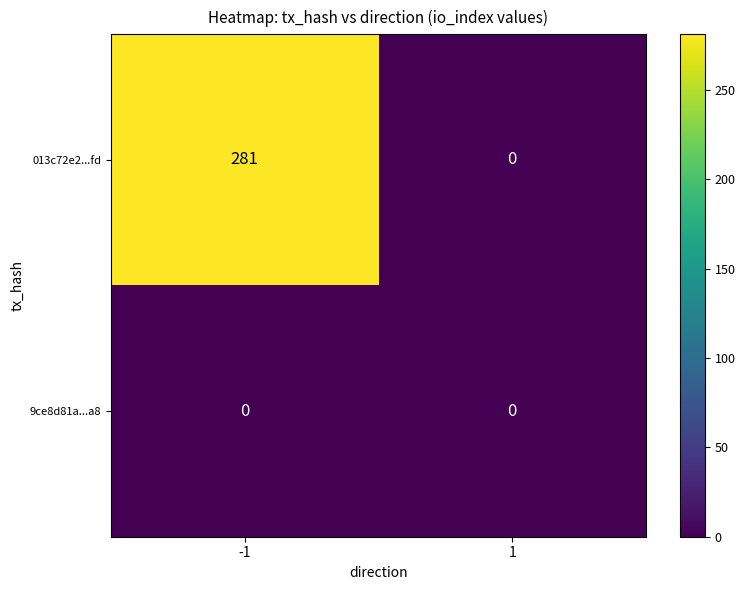

Is the value of 013c72e2...fd at -1 greater than the value of 9ce8d81a...a8 at -1?

Yes